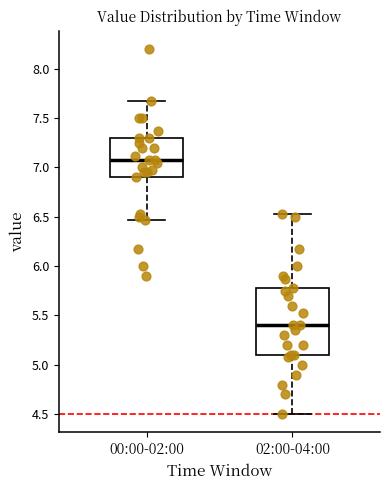

Reading left to right, read every box against the y-axis: the position of its median line, the range the box covers, and the ends of its whiskers. The values are not printed on the chart, so give them approximately, as read against the axis.

00:00-02:00: median 7.10, box 6.90 to 7.30, whiskers 6.45 to 7.65
02:00-04:00: median 5.40, box 5.10 to 5.80, whiskers 4.50 to 6.55